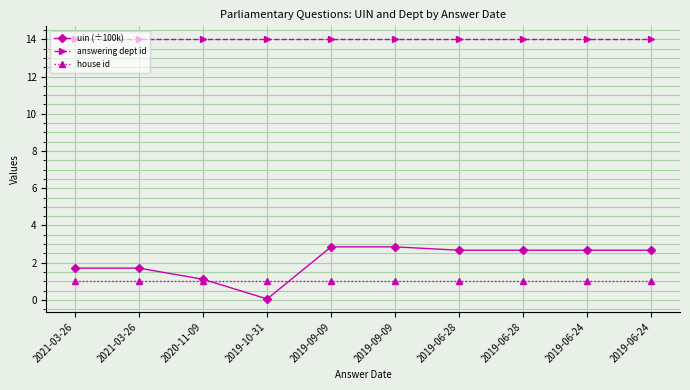

What is the label of the 2nd point from the left?

2021-03-26